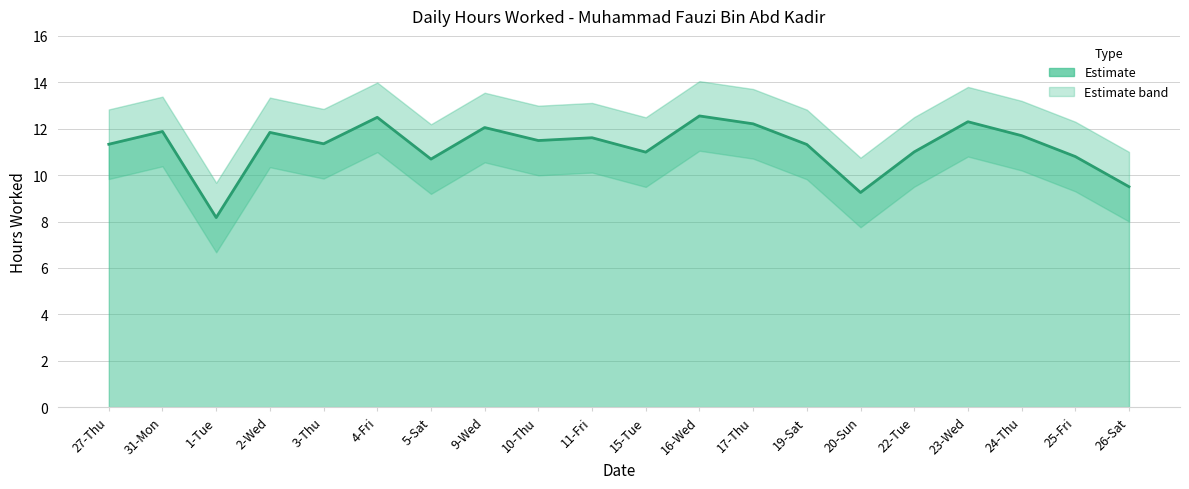

Reading right to left, transcribe all the data shown in this chart.

9.5	10.8	11.7	12.3	11.0	9.2	11.3	12.2	12.6	11.0	11.6	11.5	12.1	10.7	12.5	11.3	11.8	8.2	11.9	11.3